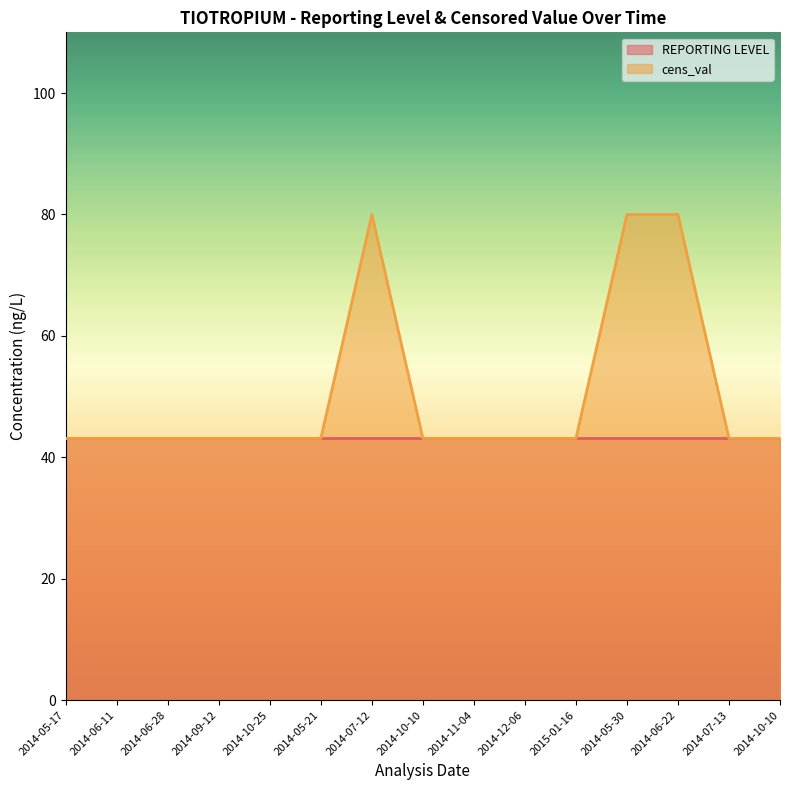

True or false: the data shows 29.0 at 2014-11-04.

False